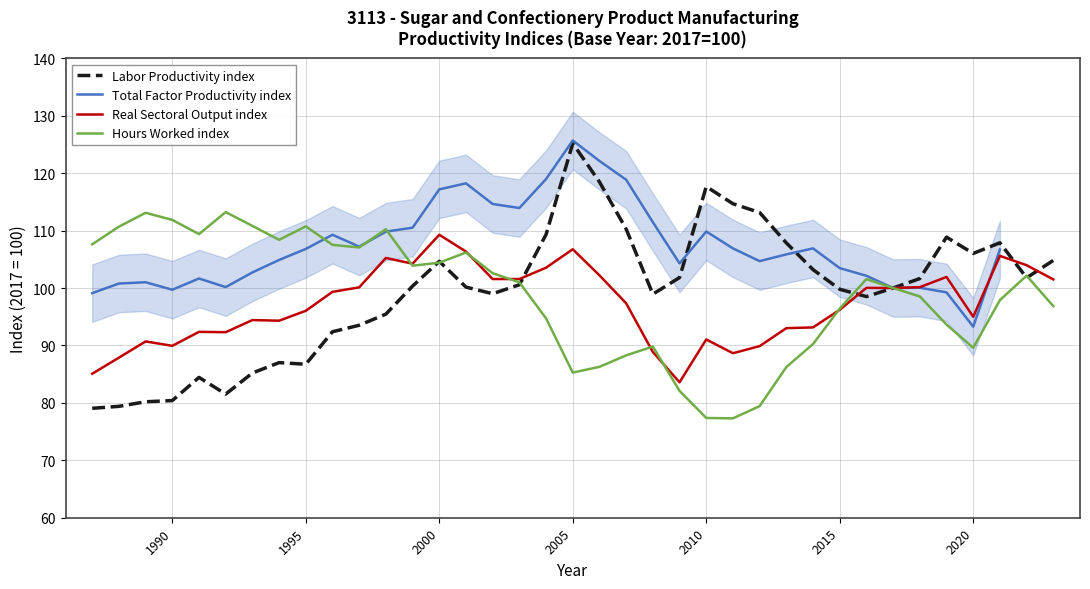

What is the maximum value for Hours Worked index?

113.2